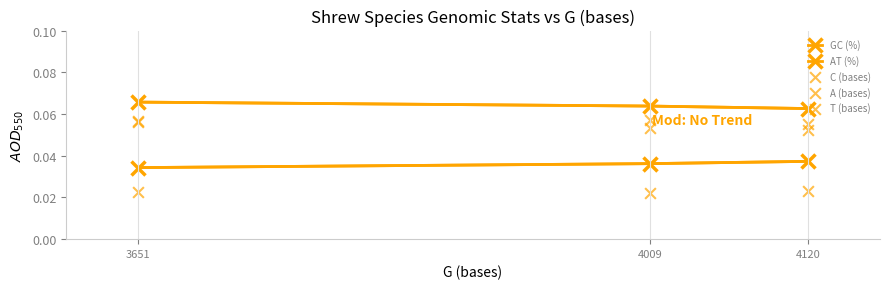

Which series contains the highest Y value?

AT (%)